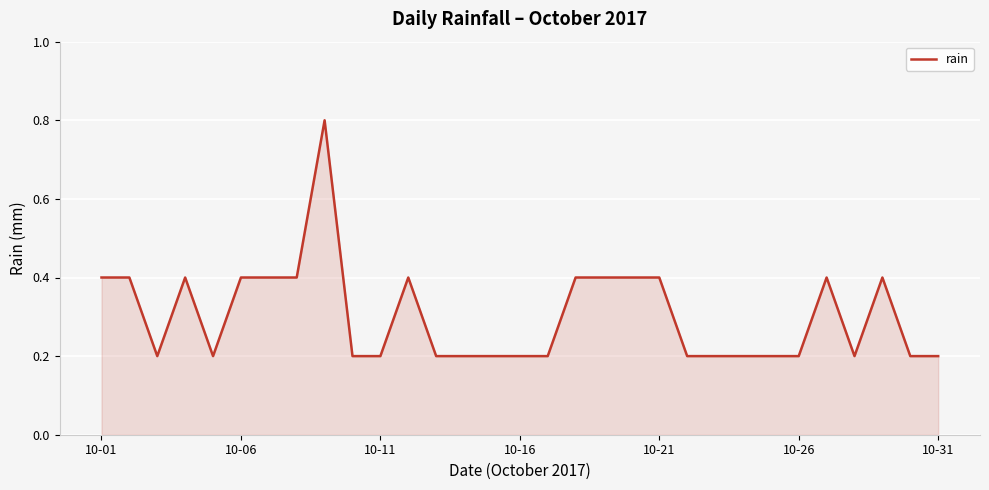

What is the sum of all values?

9.4